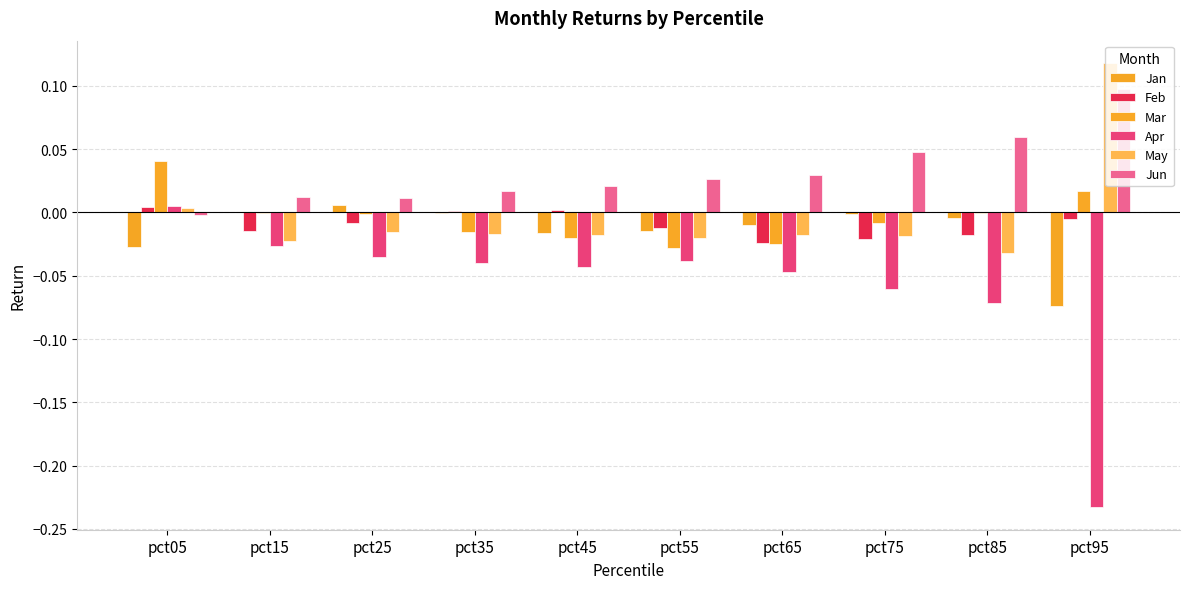

What is the maximum value shown in the chart?

0.1